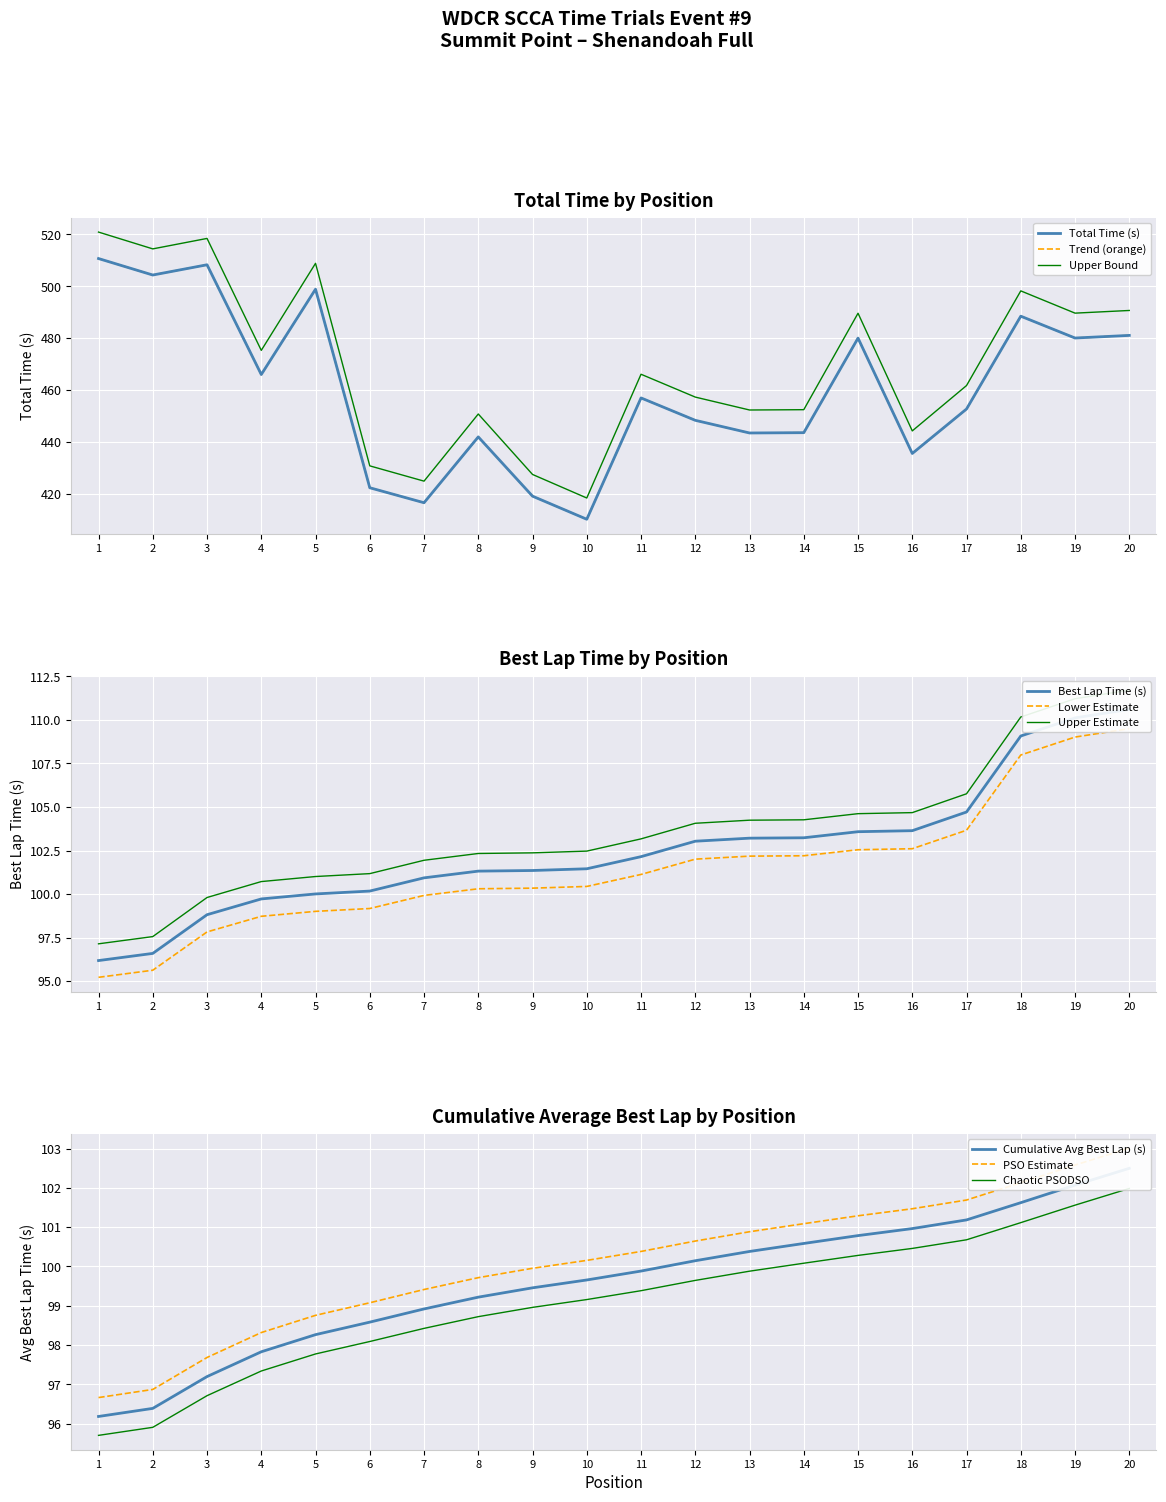

Which series has the widest spread of values?

Total Time (s)